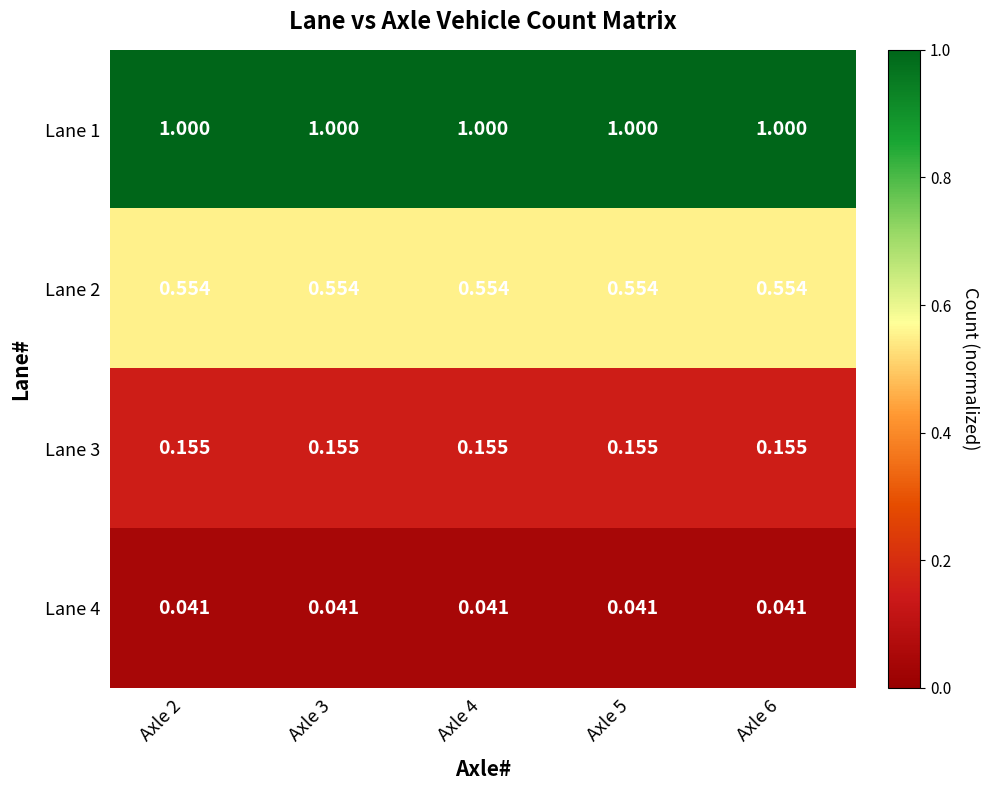

Is the value of Lane 4 at Axle 3 greater than the value of Lane 1 at Axle 5?

No